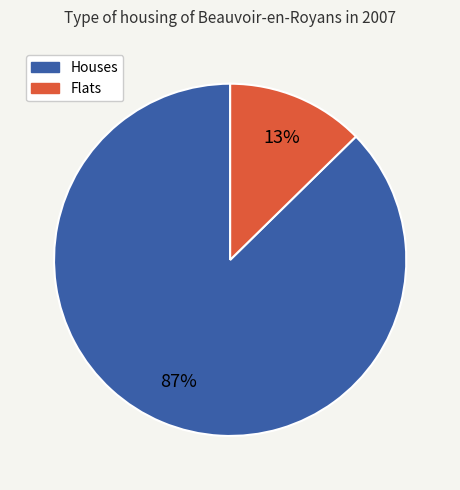

To the nearest percent, what is the average slice percentage?

50%